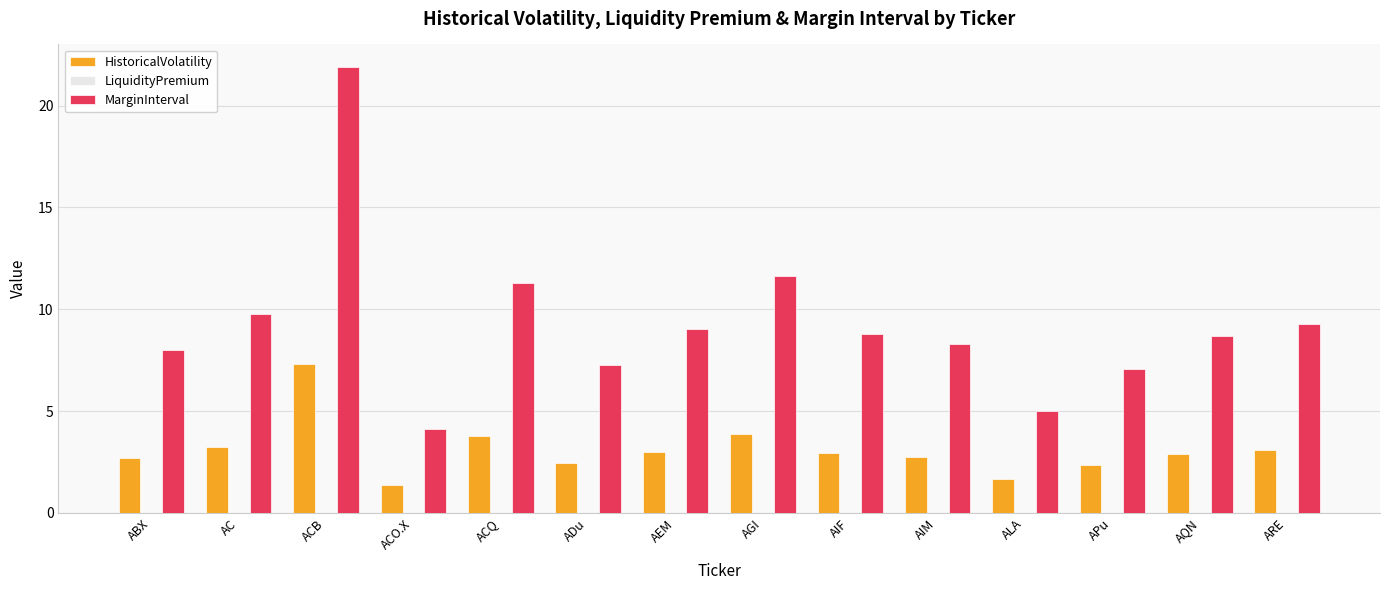

Read the HistoricalVolatility value at ABX.

2.7